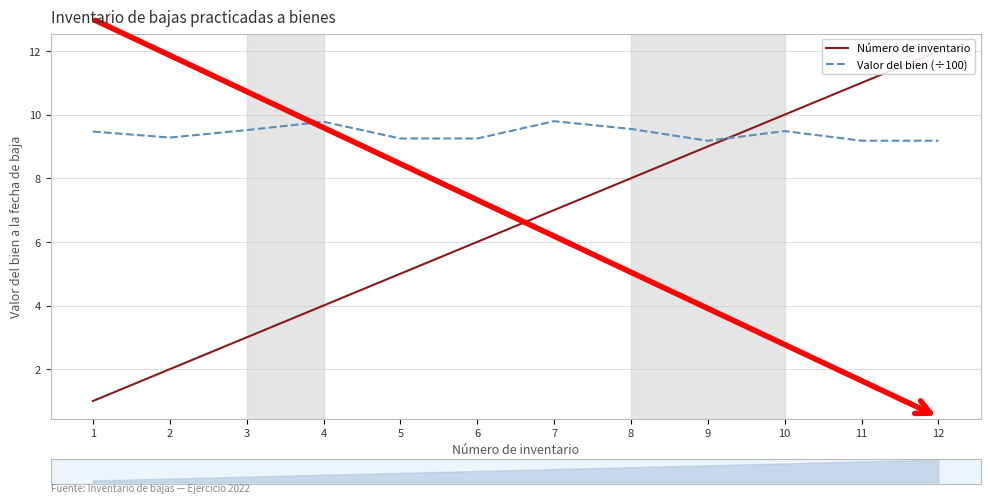

True or false: Número de inventario has a value of 4.0 at 4.

True